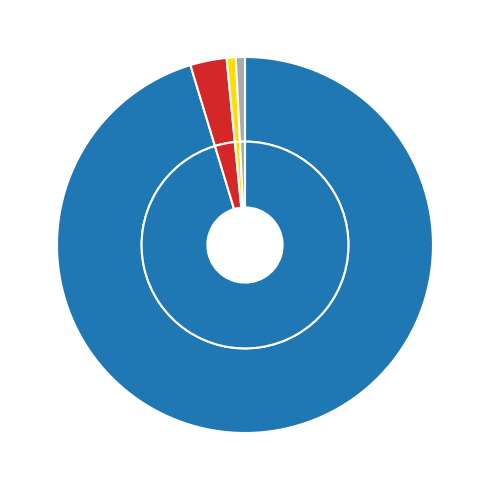

To the nearest percent, what is the combined percentage of book series and journal?

96%